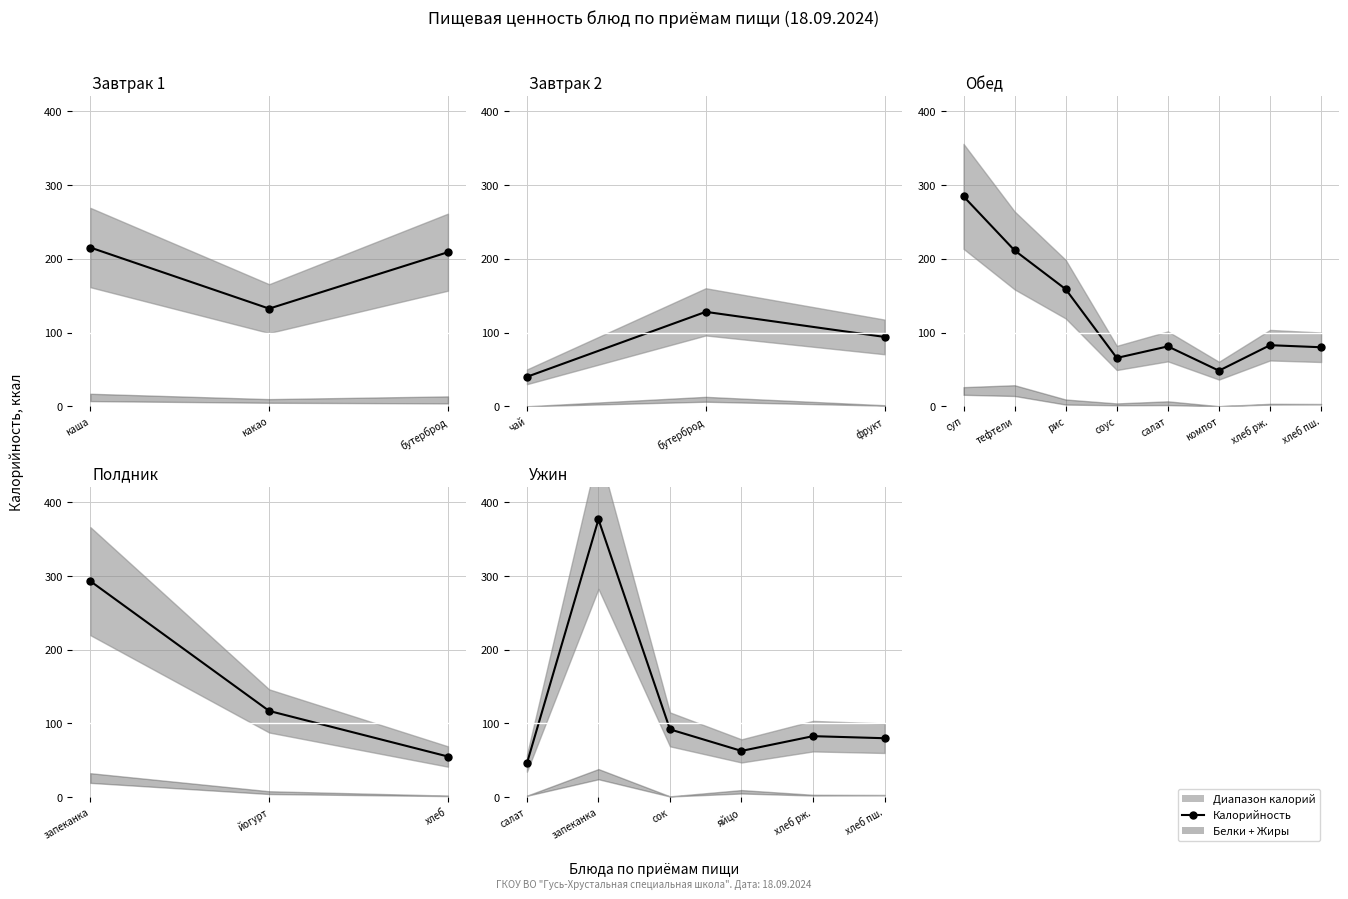

How many interior local peaks (higher than both neighbors) does the data have?

2